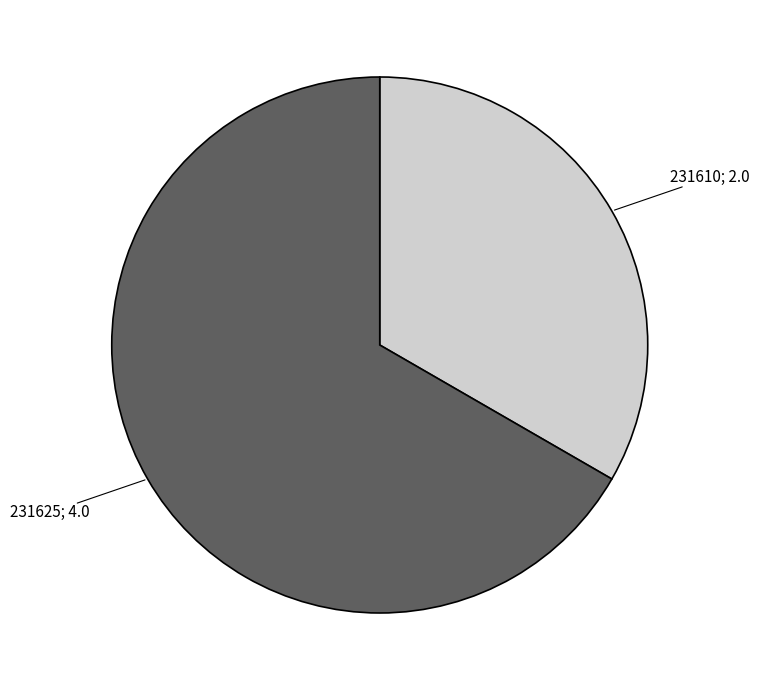

How many slices are in this pie chart?

2